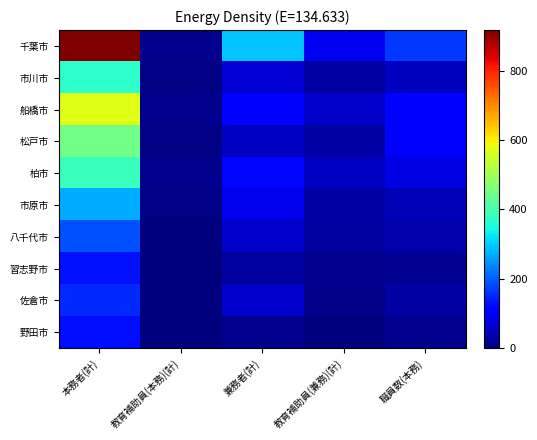

What is the difference between the highest and lowest values at 教育補助員(兼務)(計)?

89